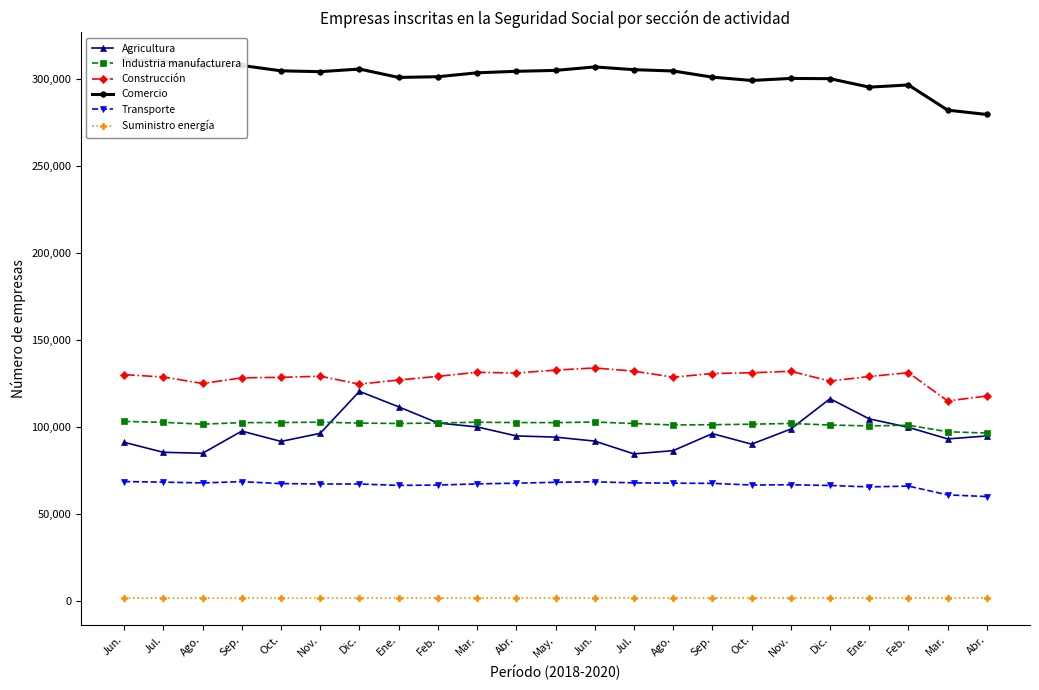

What are all the series names shown in the legend?

Agricultura, Industria manufacturera, Construcción, Comercio, Transporte, Suministro energía